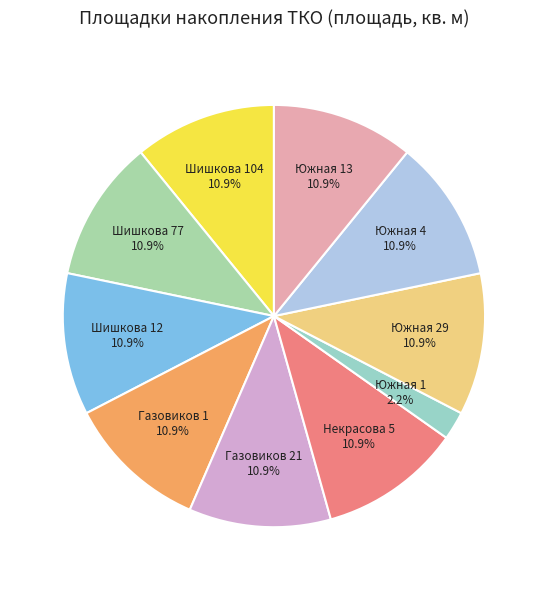

Combined, what portion of the pie is Некрасова 5 and Газовиков 21?

21.7%